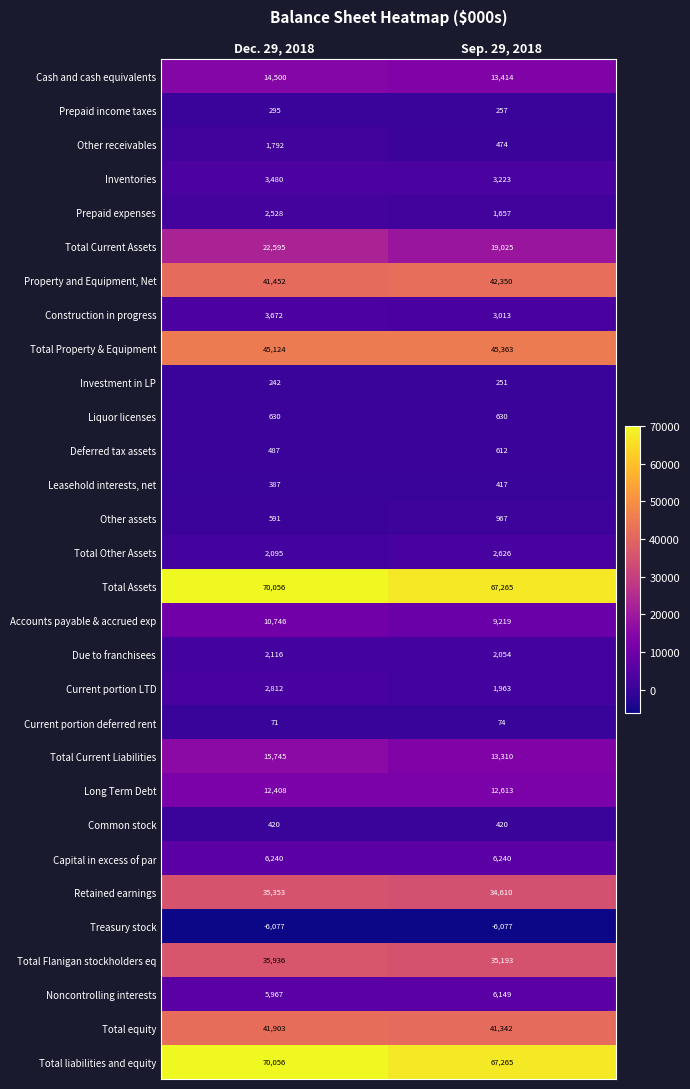

How many categories are shown in the chart?

2